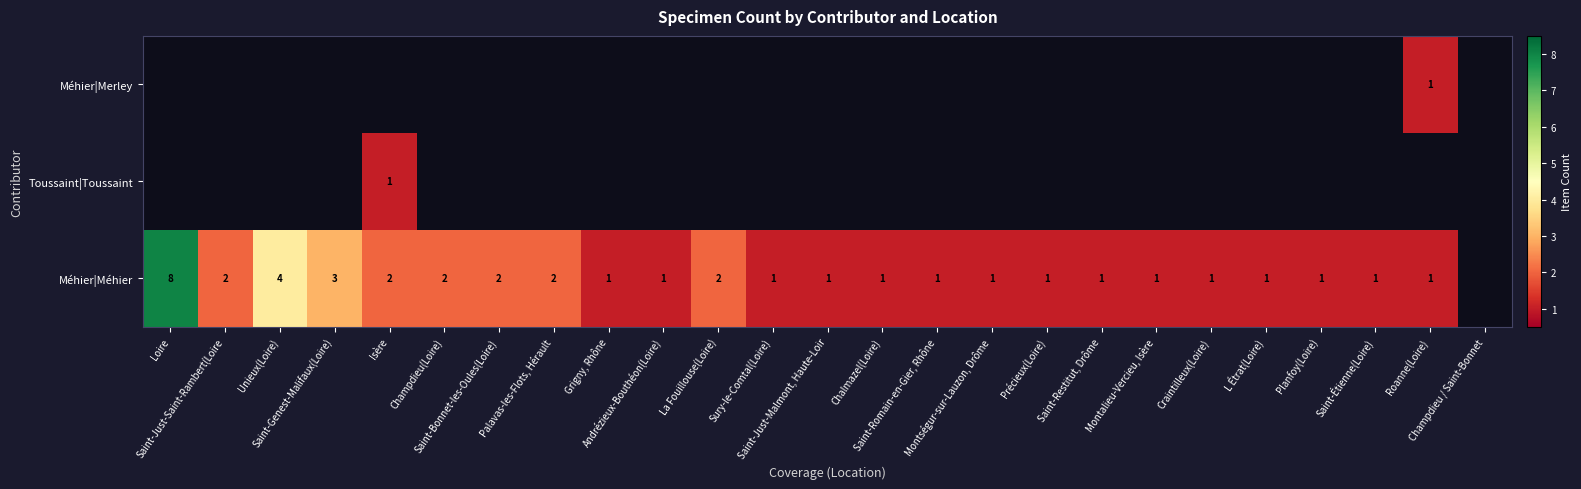

At how many categories does at least one series exceed 2?

3